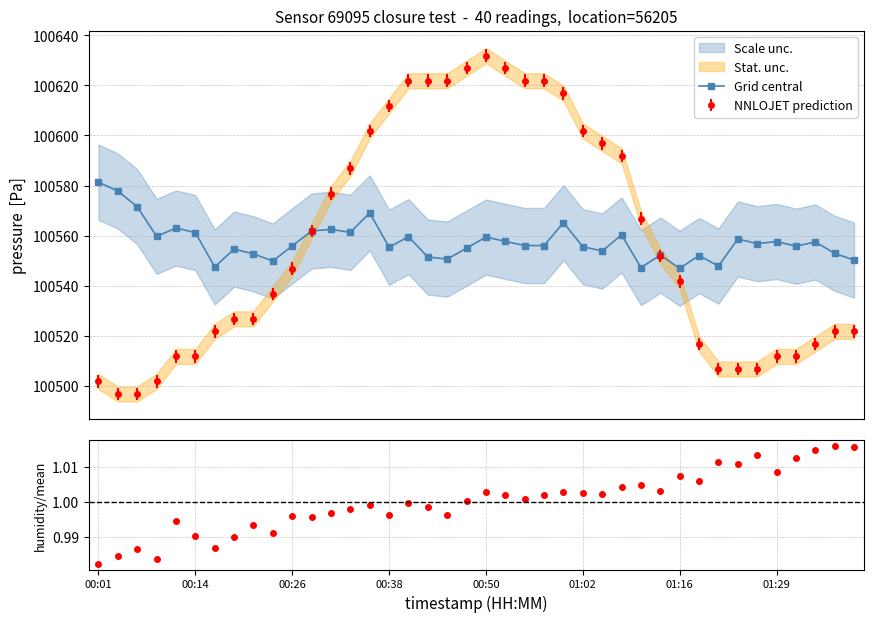

What is the value of the Grid central point at the 31st from the left?

100547.0